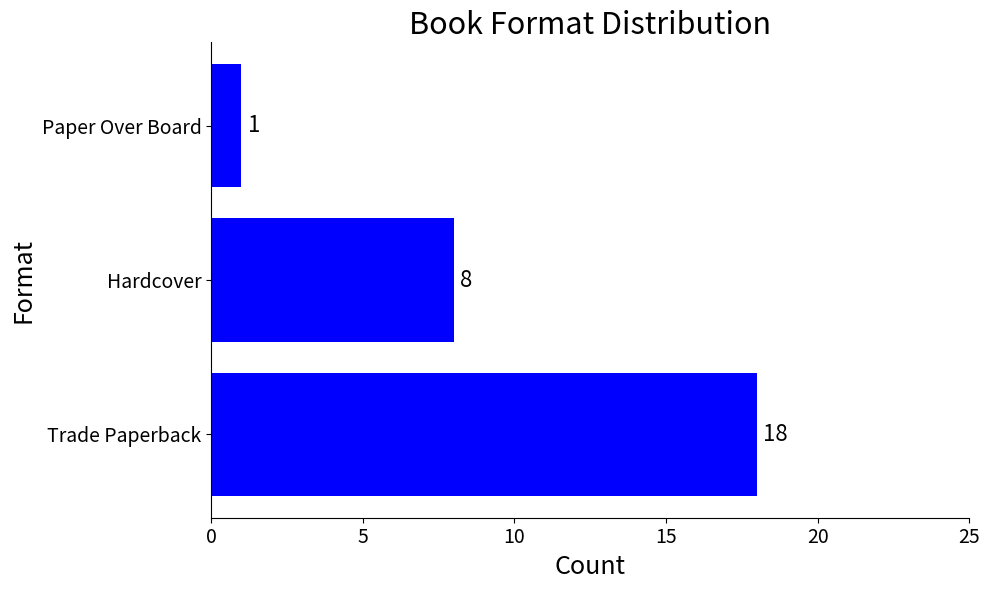

Approximately how many times larger is the value at Hardcover compared to Trade Paperback?

0.4